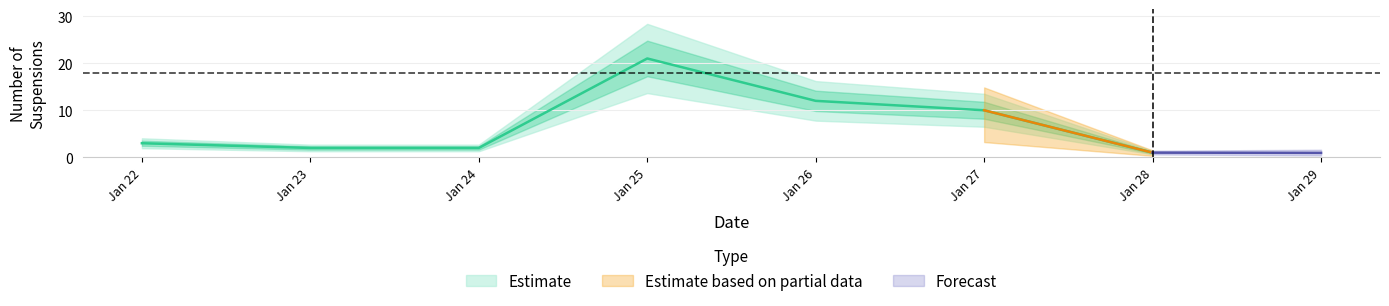

True or false: upper_band has more than 1 interior local peaks.

True